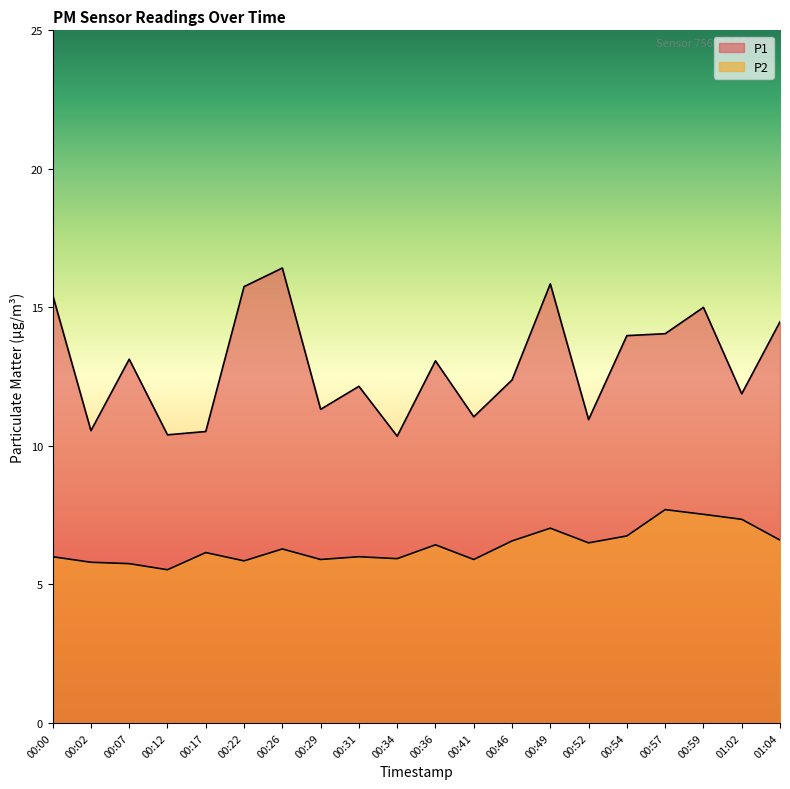

At which label does P1 reach its minimum?

00:34